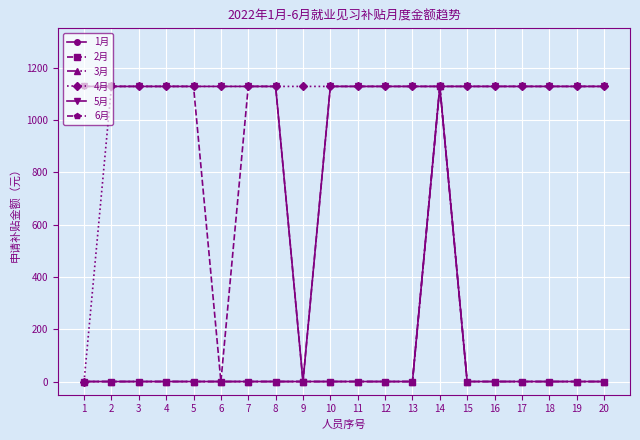

Rank the series by their maximum value, from highest to lowest.

1月, 2月, 3月, 4月, 5月, 6月